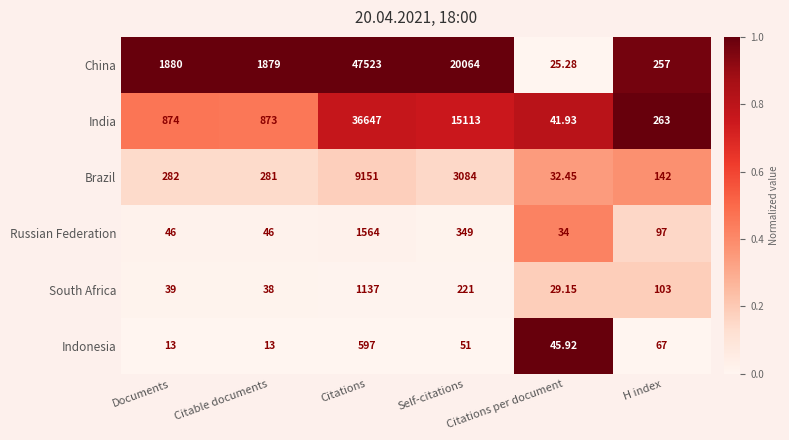

Is the value of China at Documents greater than the value of Brazil at Citable documents?

Yes